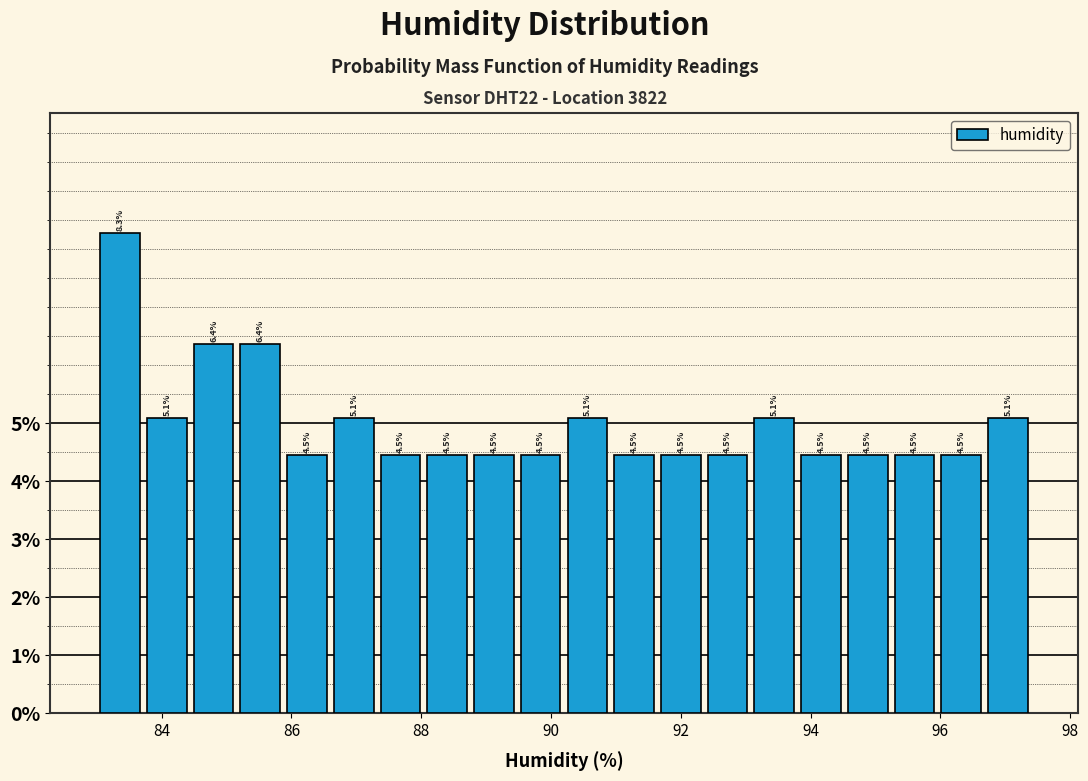

Around what value on the x-axis is the tallest bar? Give the approximate position of its centre, as read against the axis.

83.4